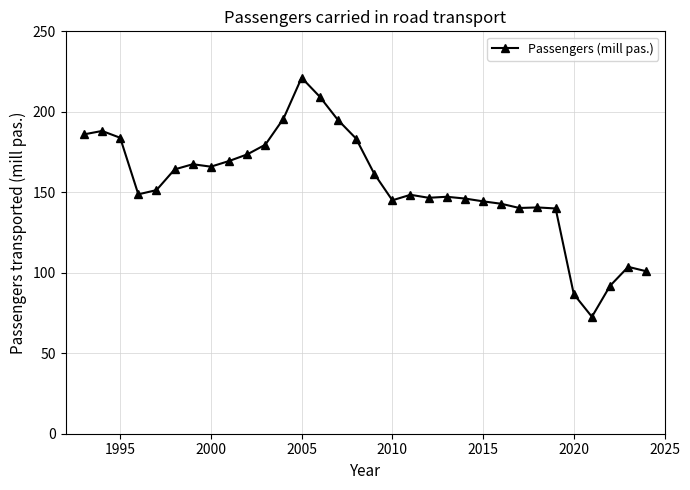

What is the sum of all values?

4941.6